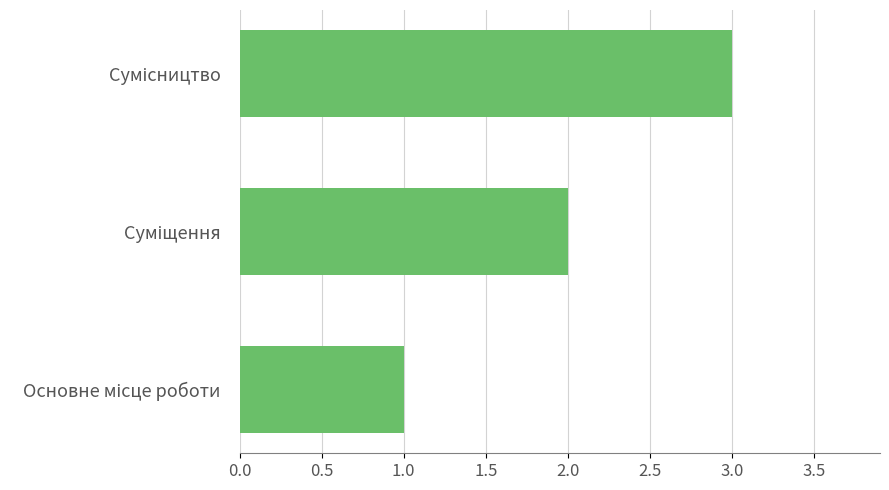

How many values are below 2?

1